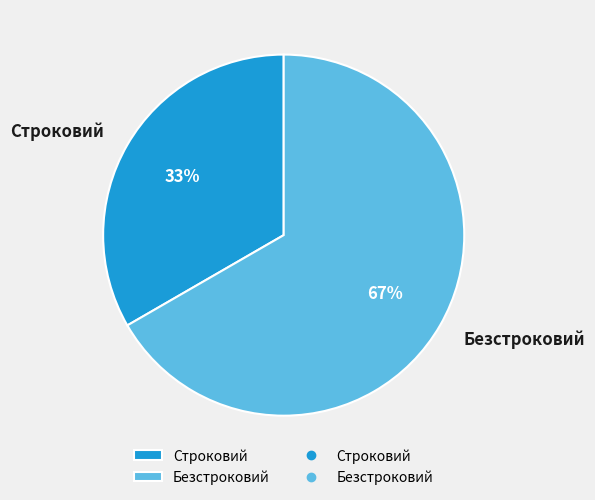

How many slices are in this pie chart?

2